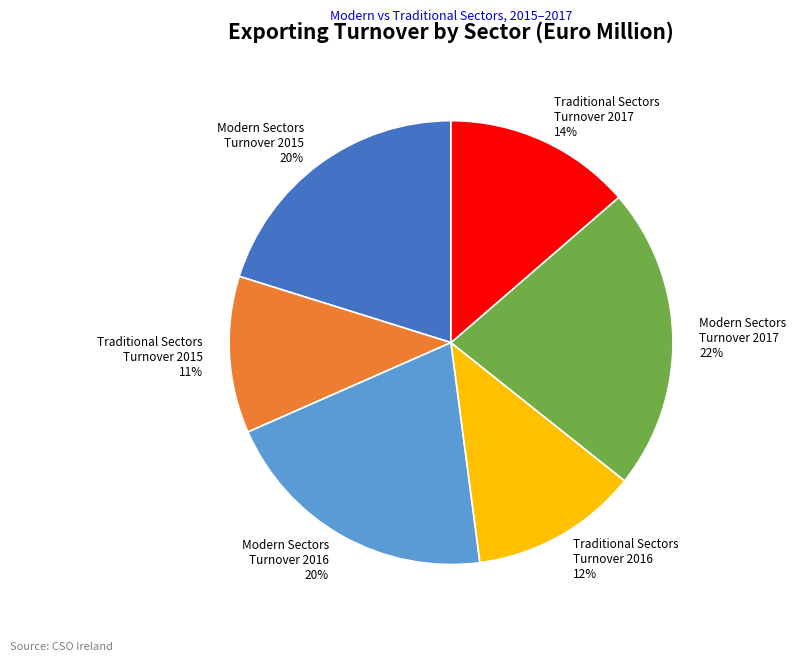

To the nearest percent, what percentage of the pie is Modern Sectors Turnover 2016 20%?

20%